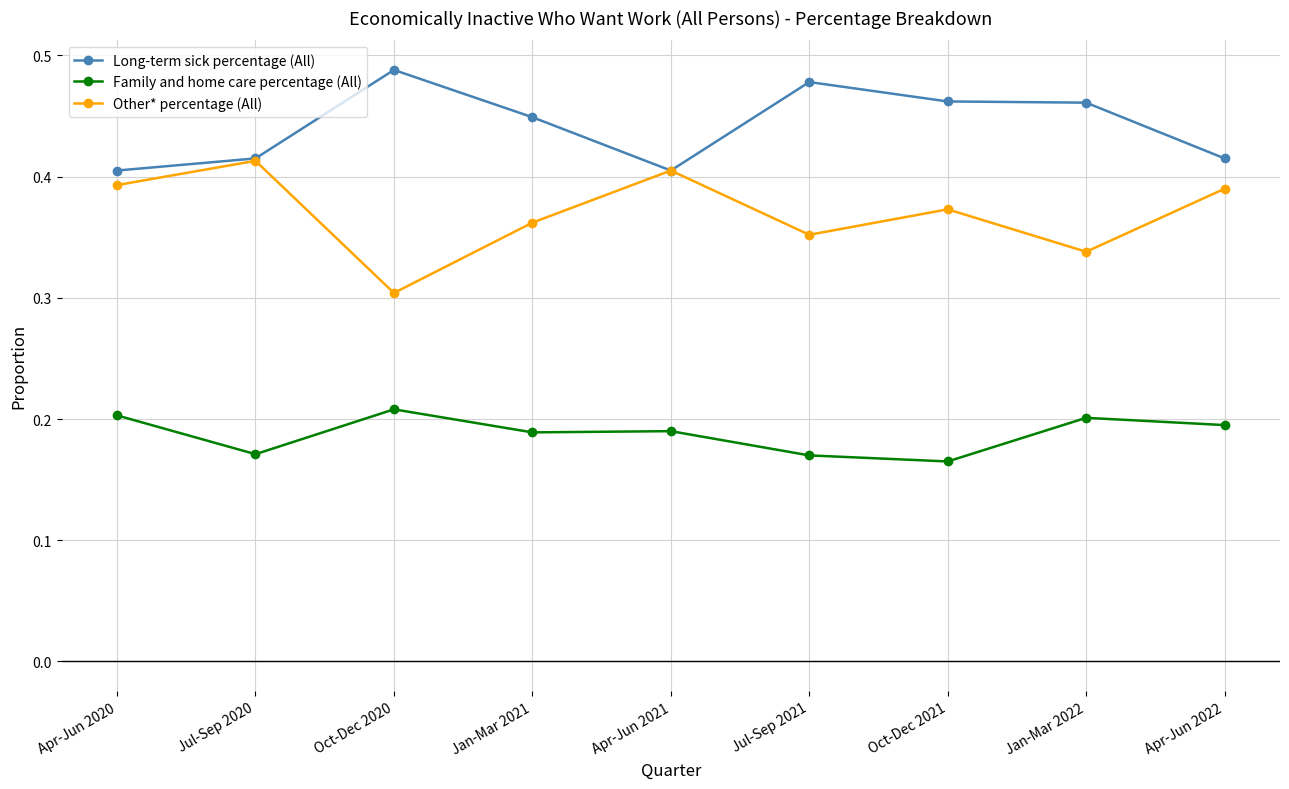

At which category does Family and home care percentage (All) reach its first local valley?

Jul-Sep 2020